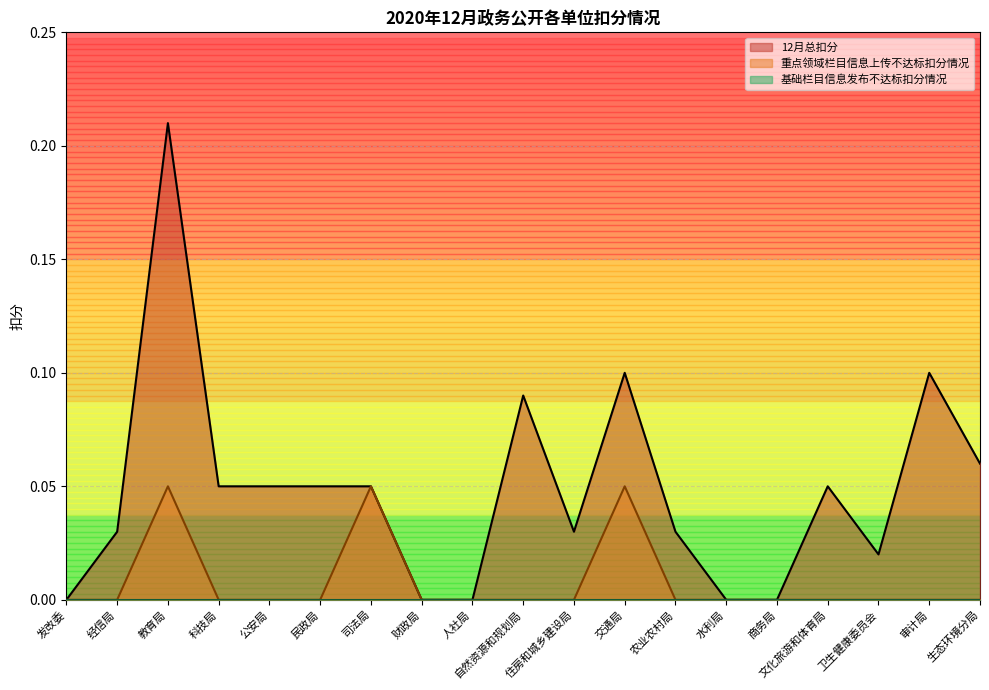

Is it true that 重点领域栏目信息上传不达标扣分情况 equals 0.0 at 民政局?

True